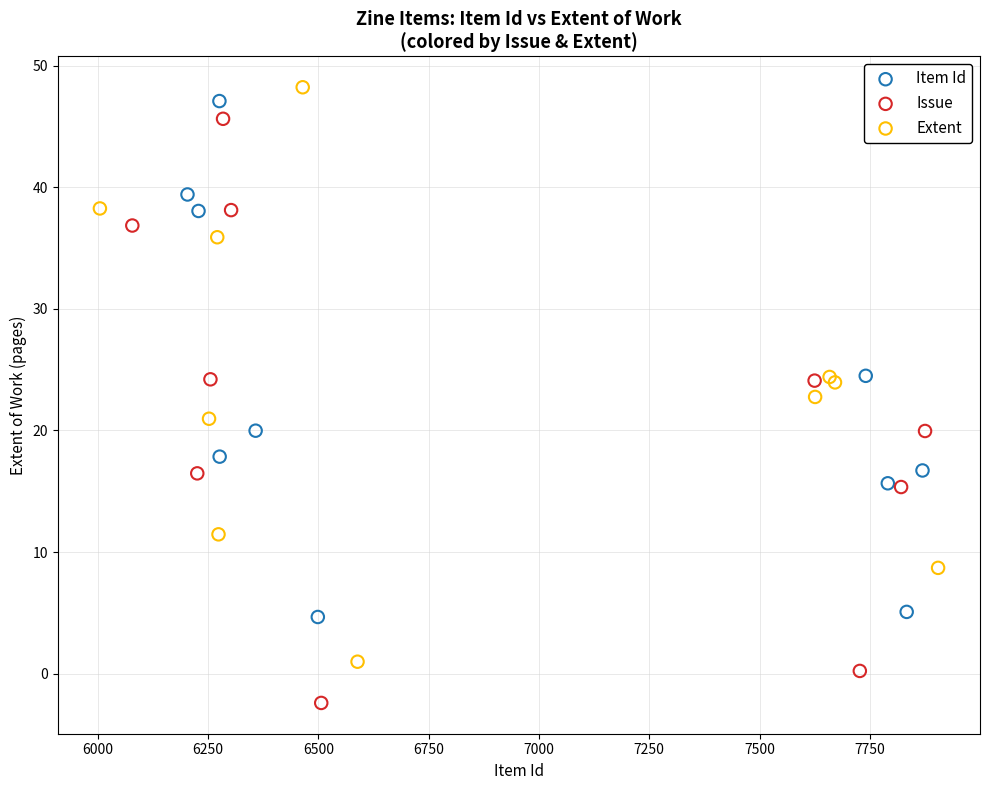

Which series reaches the minimum Y coordinate?

Issue